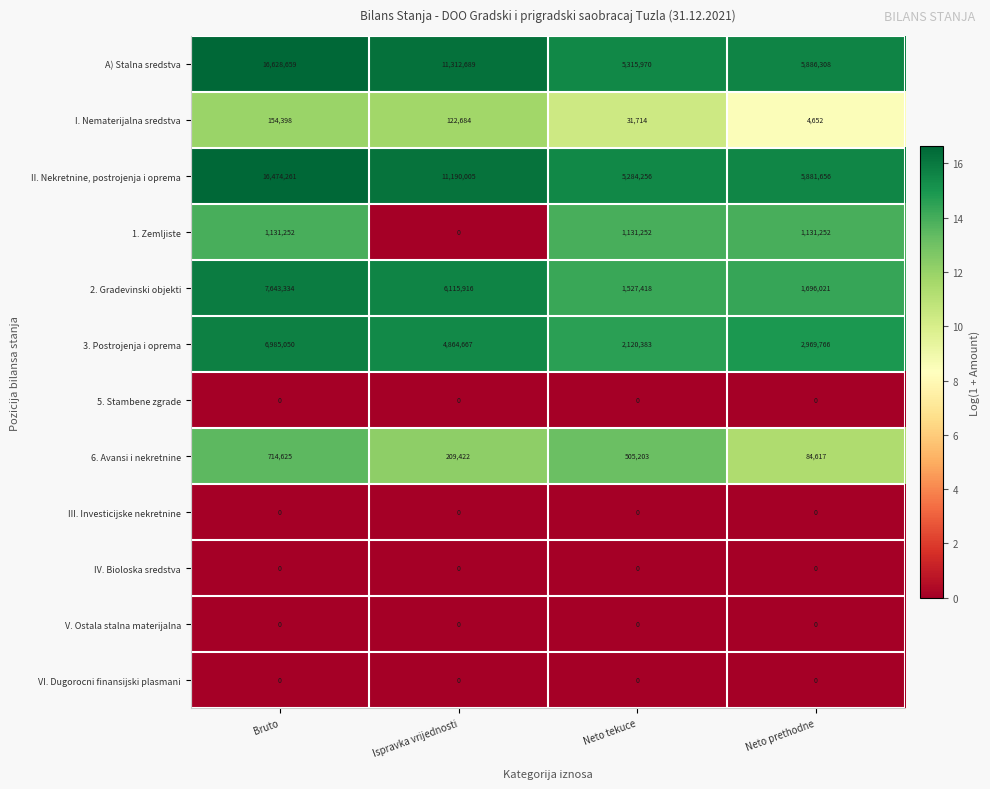

Which series changed the most between Bruto and Neto tekuce?

A) Stalna sredstva